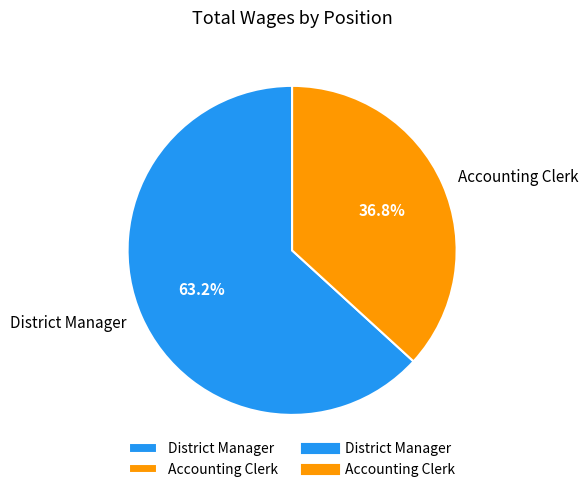

To the nearest percent, what is the average slice percentage?

50%